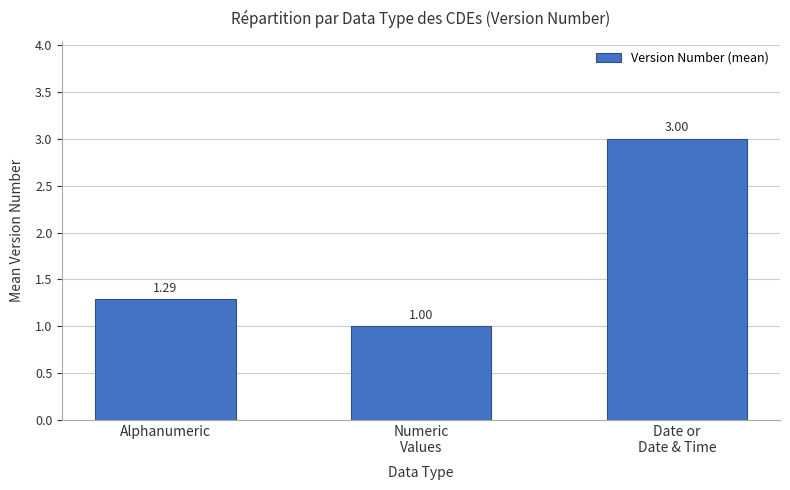

Count the number of values greater than 1.

2